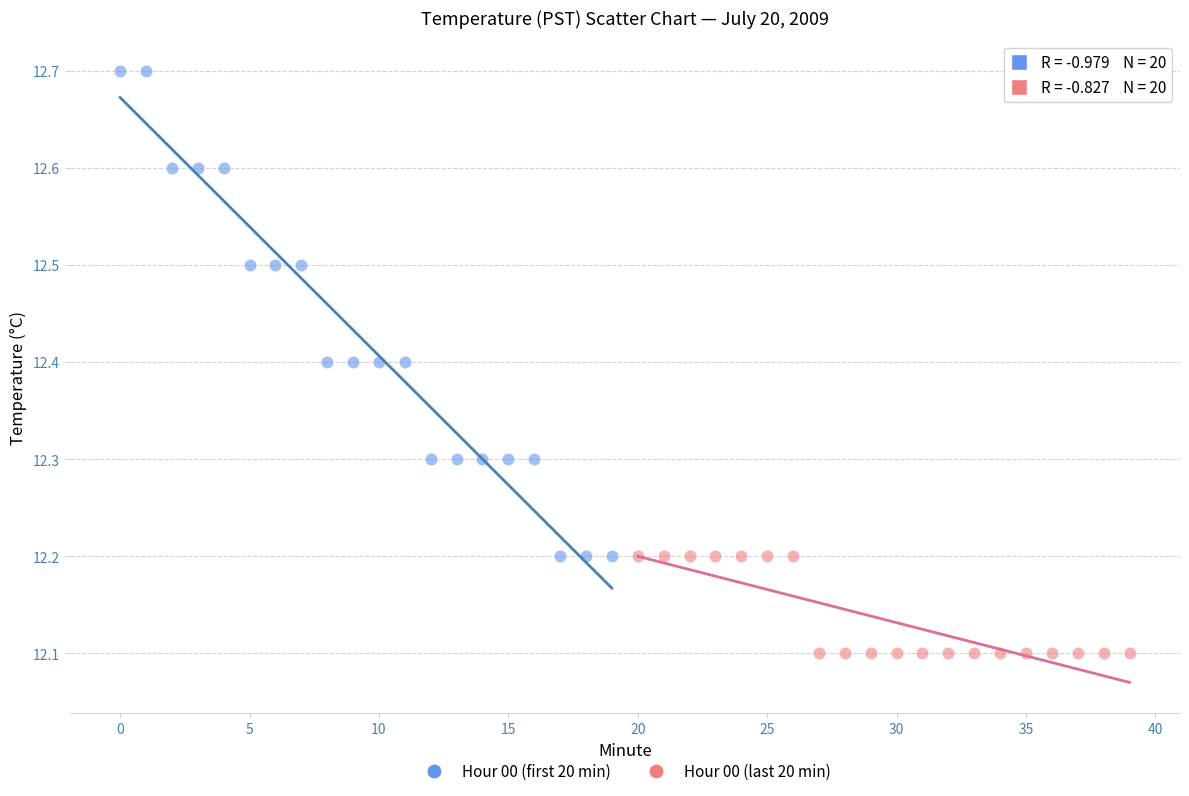

Which series has the widest spread of Y values?

Hour 00 (first 20 min)